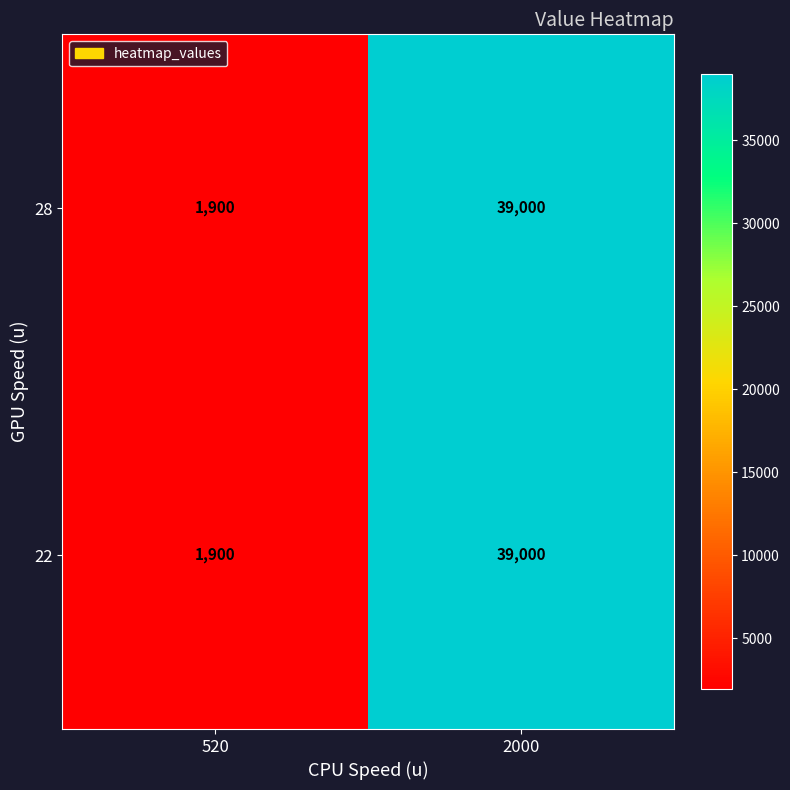

What is the total value across all series at 2000?

78000